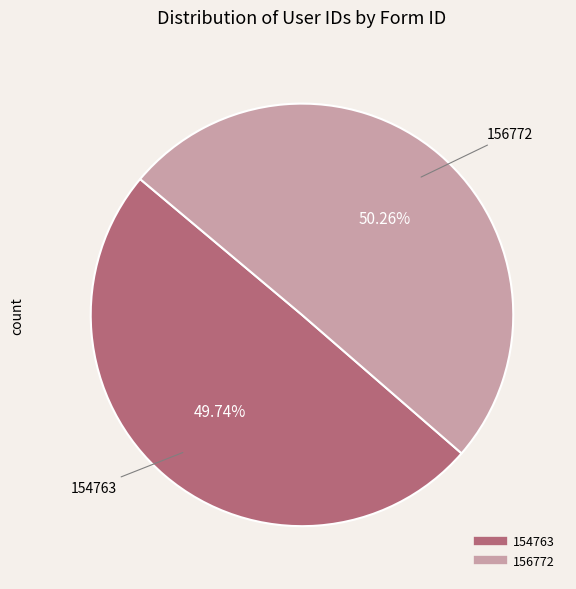

Is the sum of 154763 and 156772 greater than half?

Yes